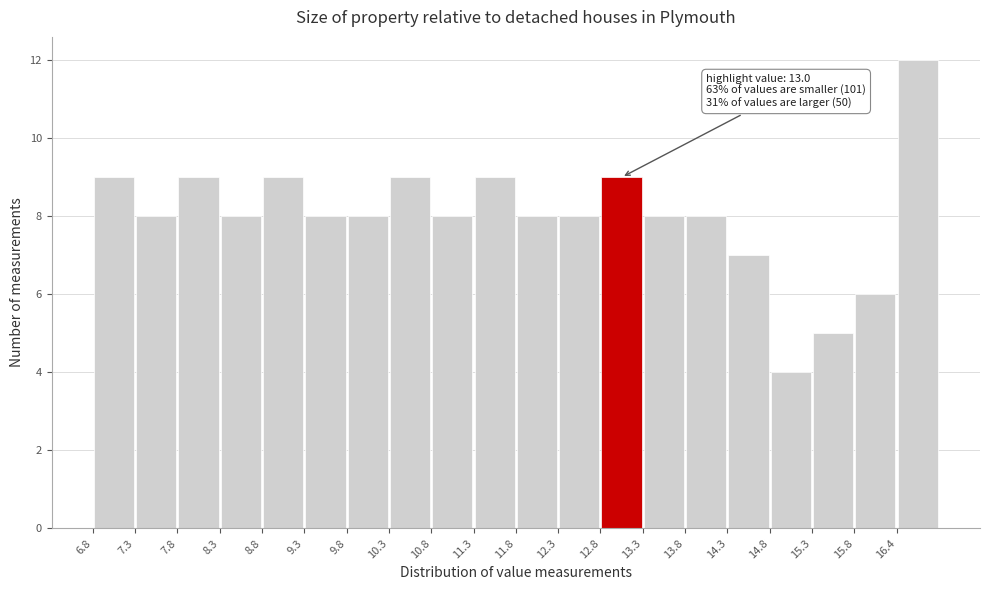

Over which range of the x-axis is the bar tallest?

16.4 to 16.9